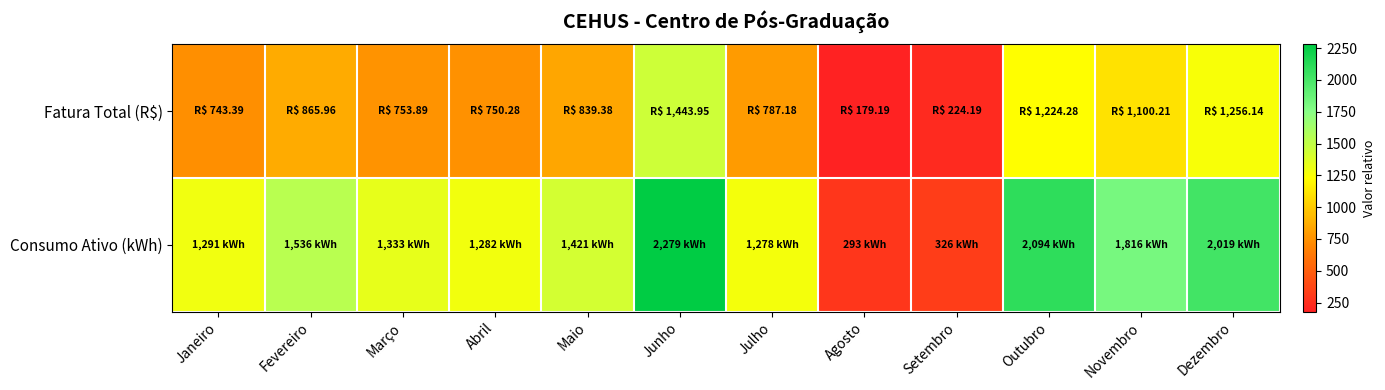

Reading left to right, transcribe all the data shown in this chart.

Fatura Total (R$): Janeiro=743.4	Fevereiro=866.0	Março=753.9	Abril=750.3	Maio=839.4	Junho=1444.0	Julho=787.2	Agosto=179.2	Setembro=224.2	Outubro=1224.3	Novembro=1100.2	Dezembro=1256.1
Consumo Ativo (kWh): Janeiro=1291.0	Fevereiro=1536.0	Março=1333.0	Abril=1282.0	Maio=1421.0	Junho=2279.0	Julho=1278.0	Agosto=293.0	Setembro=326.0	Outubro=2094.0	Novembro=1816.0	Dezembro=2019.0